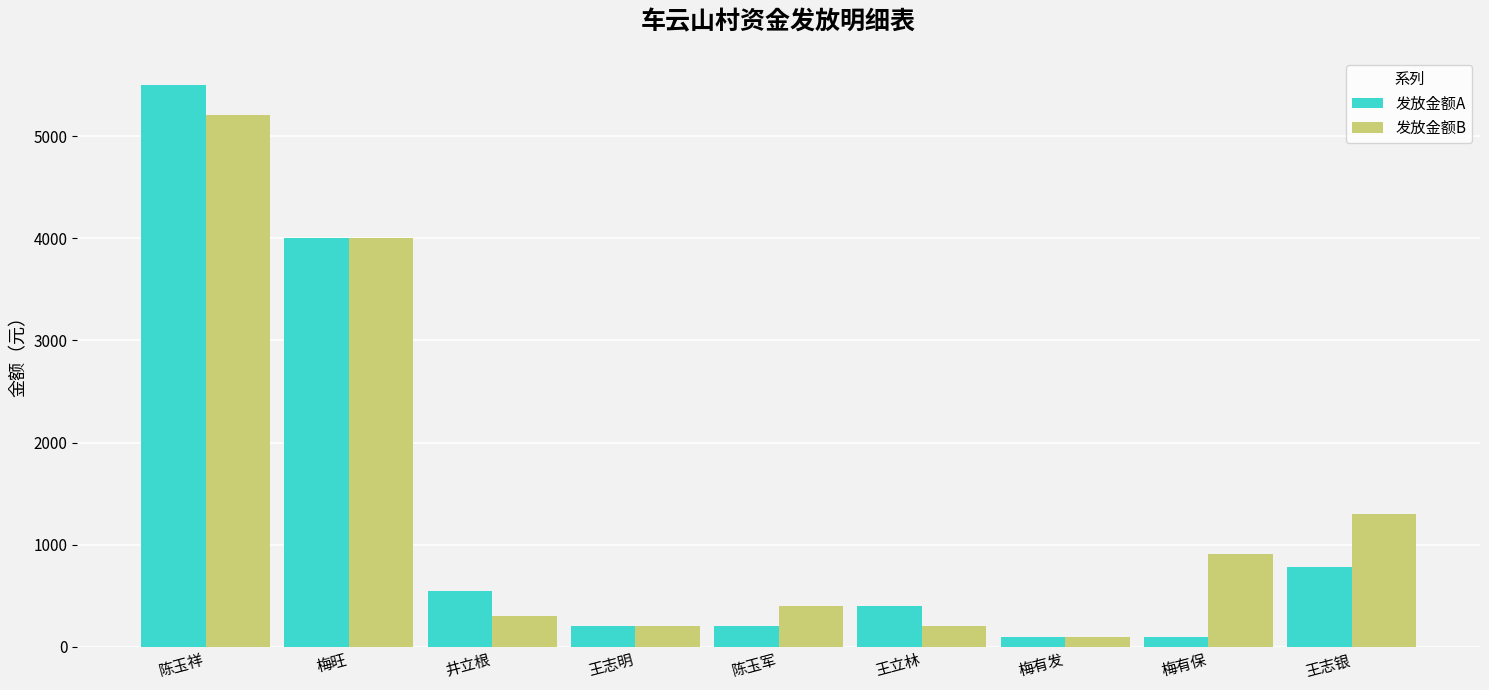

What is the label of the 8th bar from the left?

梅有保